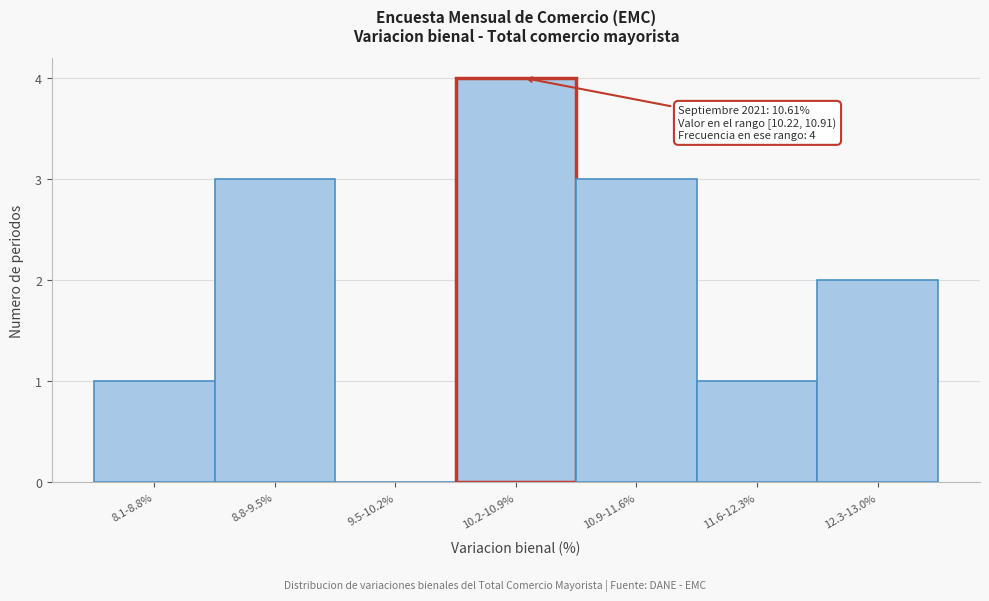

Reading left to right, transcribe all the data shown in this chart.

8.1-8.8%=1	8.8-9.5%=3	9.5-10.2%=0	10.2-10.9%=4	10.9-11.6%=3	11.6-12.3%=1	12.3-13.0%=2